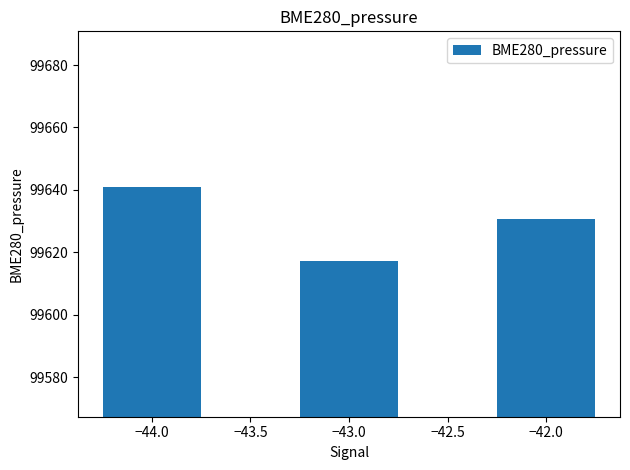

How many values are below 99630?

1